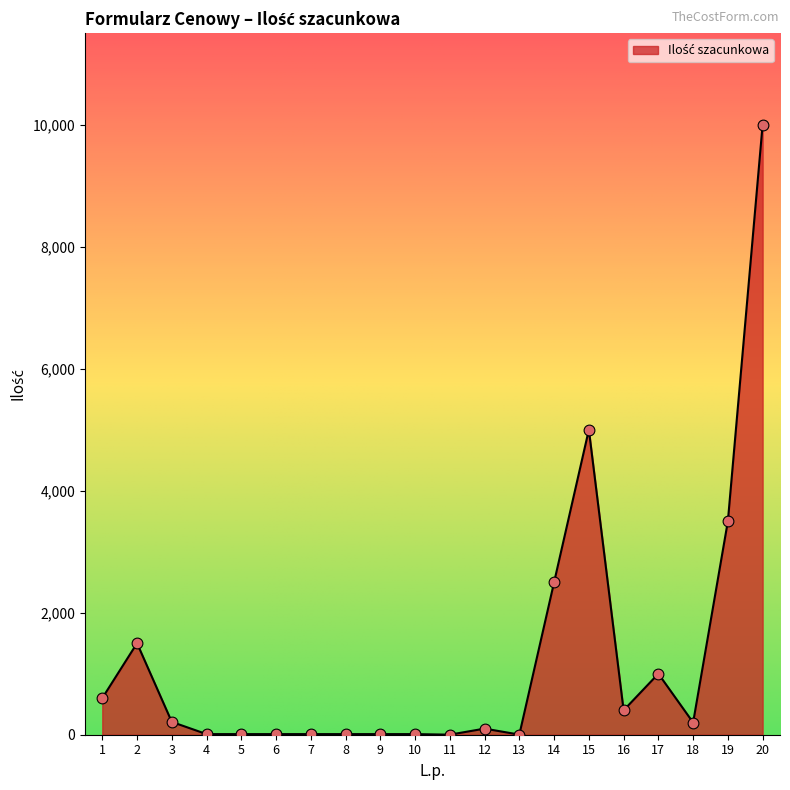

What is the change in value from 3 to 4?

-200